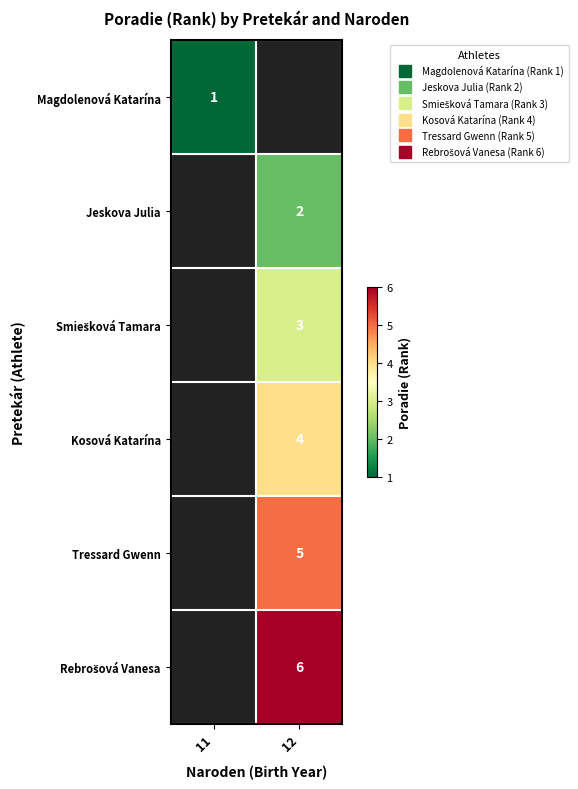

Is the value of Rebrošová Vanesa at 12 greater than the value of Magdolenová Katarína at 11?

Yes